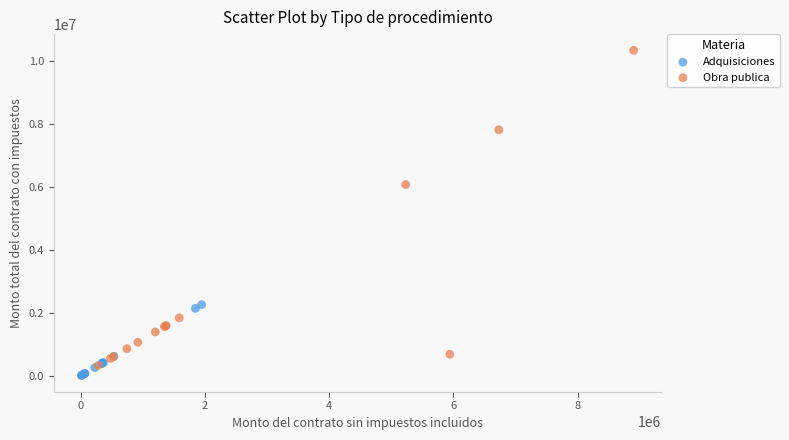

What are all the series names shown in the legend?

Adquisiciones, Obra publica